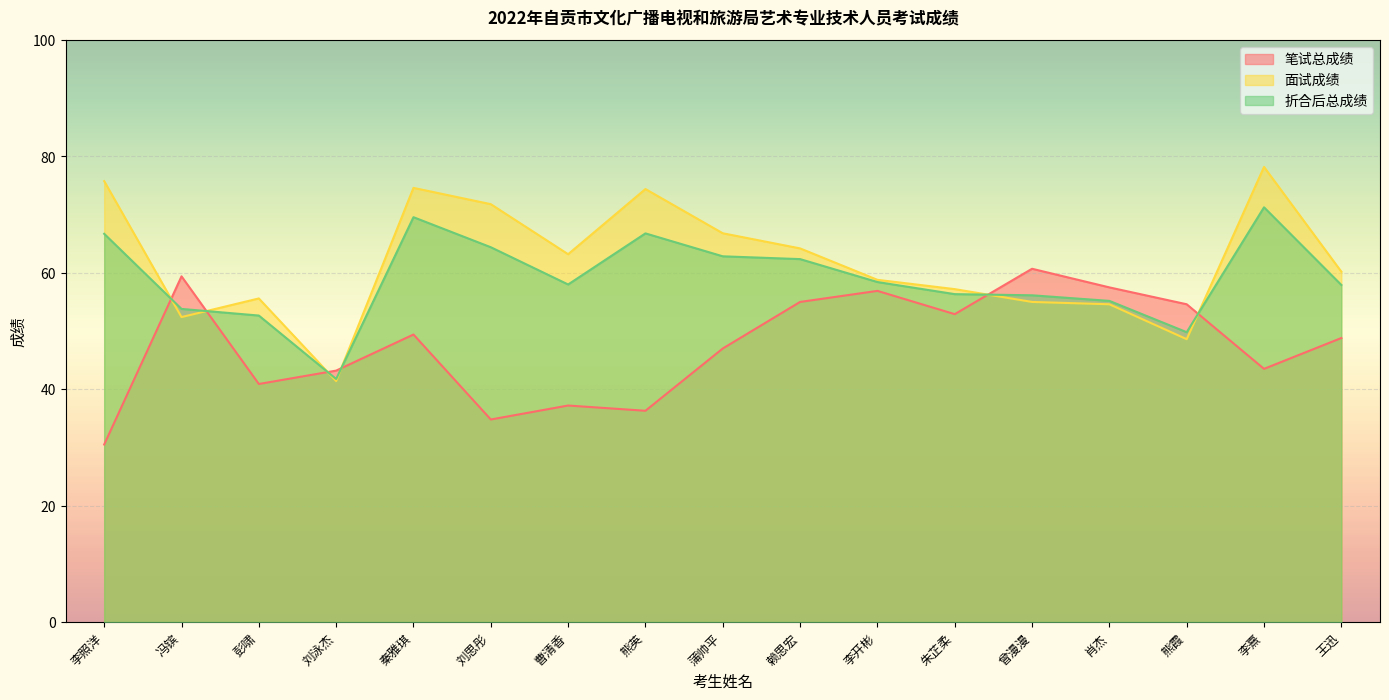

Reading right to left, what are all the values shown in this chart?

笔试总成绩: 王迅=48.8	李熹=43.5	熊霞=54.6	肖杰=57.5	曾漫漫=60.7	朱芷柔=52.9	李开彬=56.9	赖思宏=55.0	蒲帅平=47.0	熊英=36.3	曹清香=37.2	刘思彤=34.8	秦雅琪=49.4	刘泳杰=43.2	彭啸=40.9	冯镔=59.4	李照洋=30.5
面试成绩: 王迅=60.2	李熹=78.2	熊霞=48.6	肖杰=54.6	曾漫漫=55.0	朱芷柔=57.2	李开彬=58.8	赖思宏=64.2	蒲帅平=66.8	熊英=74.4	曹清香=63.2	刘思彤=71.8	秦雅琪=74.6	刘泳杰=41.4	彭啸=55.6	冯镔=52.4	李照洋=75.8
折合后总成绩: 王迅=57.9	李熹=71.3	熊霞=49.8	肖杰=55.2	曾漫漫=56.1	朱芷柔=56.3	李开彬=58.4	赖思宏=62.4	蒲帅平=62.8	熊英=66.8	曹清香=58.0	刘思彤=64.4	秦雅琪=69.6	刘泳杰=41.8	彭啸=52.7	冯镔=53.8	李照洋=66.7